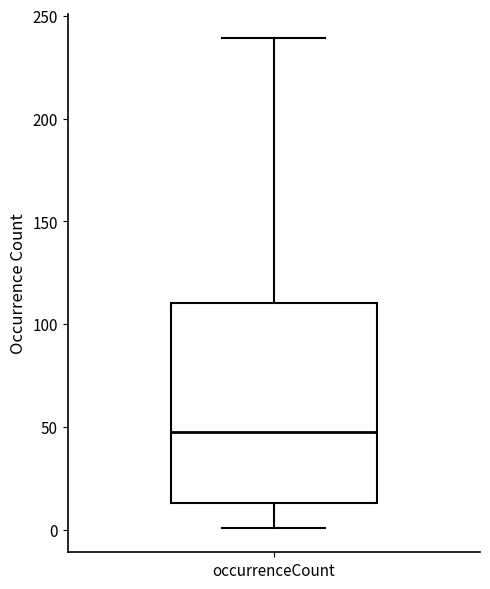

Where is the upper edge of the box for occurrenceCount on the y-axis? The values are not printed on the chart, so give them approximately, as read against the axis.

110